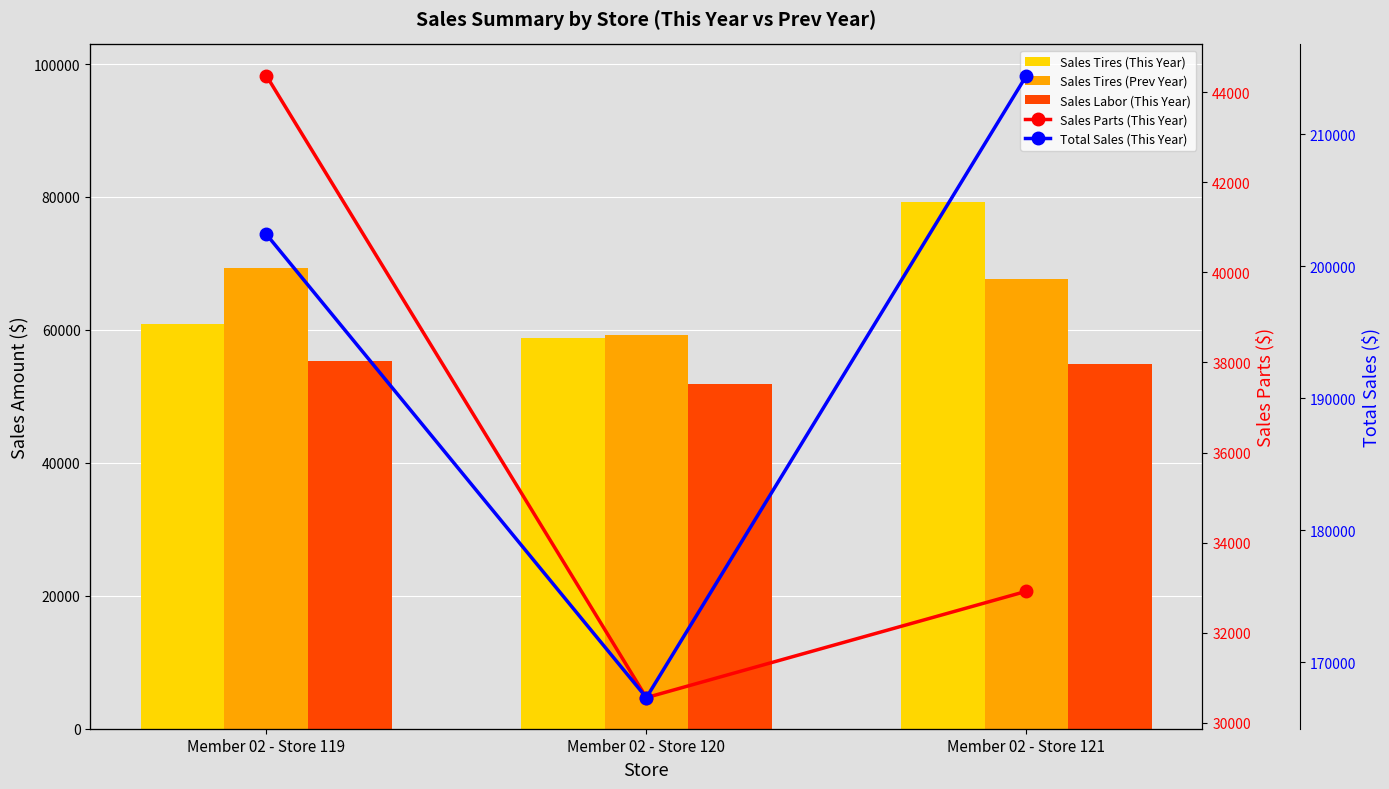

Are the bars horizontal?

No